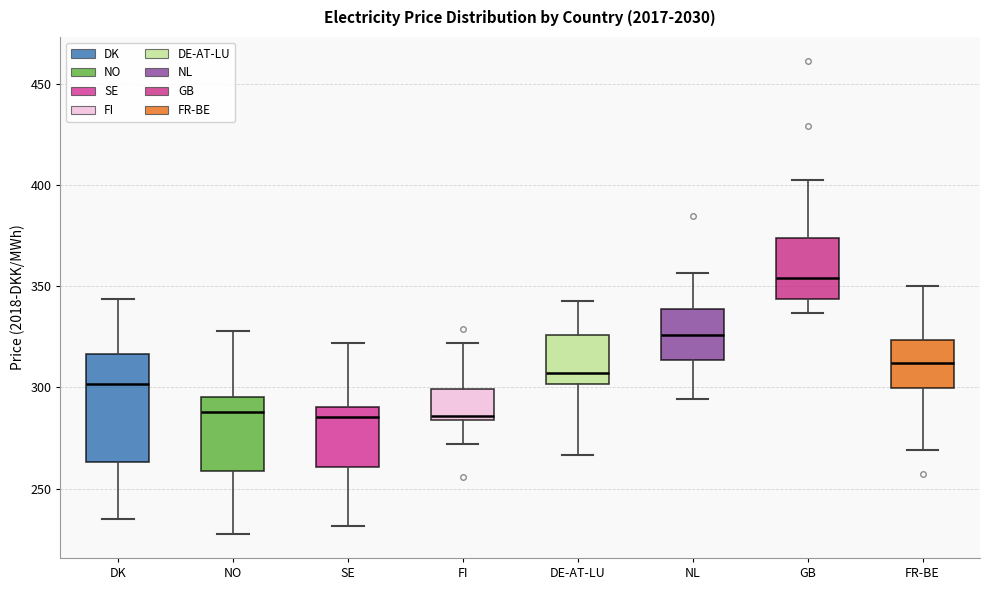

Reading left to right, read every box against the y-axis: the position of its median line, the range the box covers, and the ends of its whiskers. The values are not printed on the chart, so give them approximately, as read against the axis.

DK: median 300, box 265 to 315, whiskers 235 to 345
NO: median 290, box 260 to 295, whiskers 225 to 330
SE: median 285, box 260 to 290, whiskers 230 to 320
FI: median 285 (just above the box's lower edge), box 285 to 300, whiskers 270 to 320
DE-AT-LU: median 305, box 300 to 325, whiskers 265 to 345
NL: median 325, box 315 to 340, whiskers 295 to 355
GB: median 355, box 345 to 375, whiskers 335 to 400
FR-BE: median 310, box 300 to 325, whiskers 270 to 350